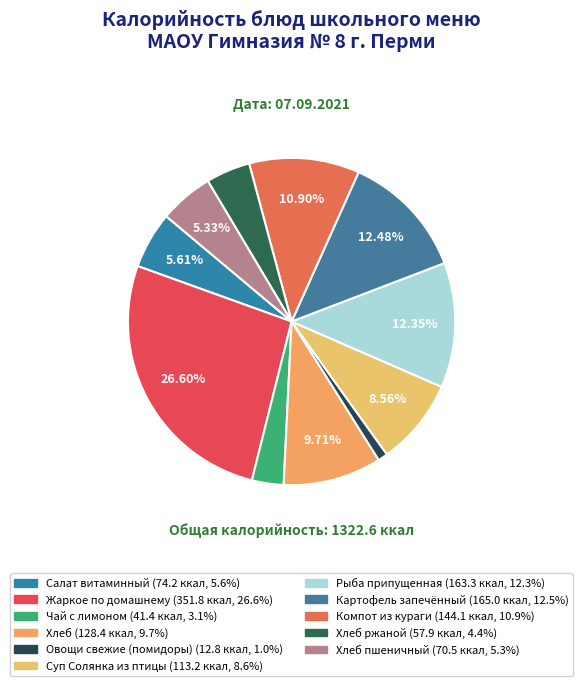

What is the largest slice in the pie chart?

Жаркое по домашнему